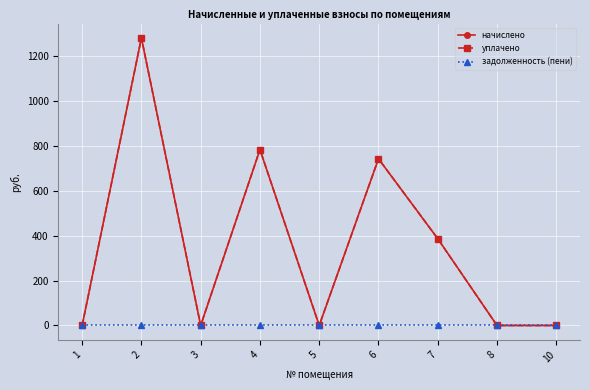

Is this an area chart (filled region under the line)?

No